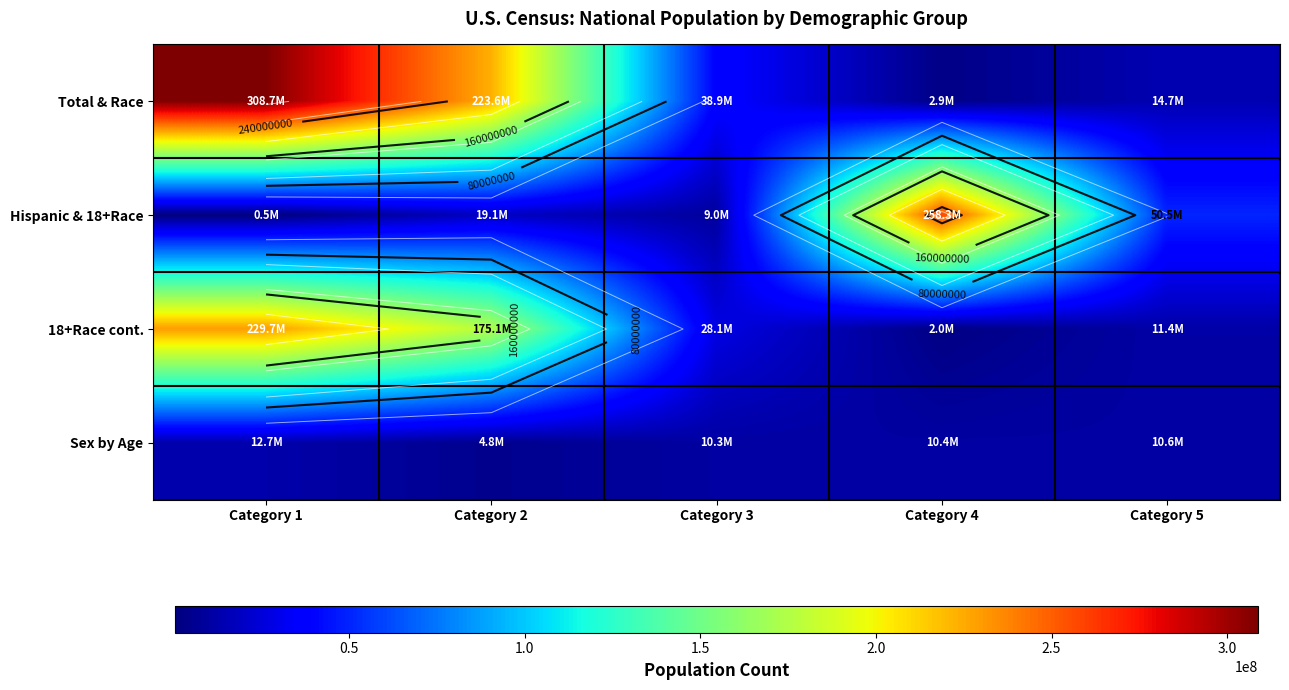

What is the difference between the second highest and second lowest values in the Sex by Age series?

260435